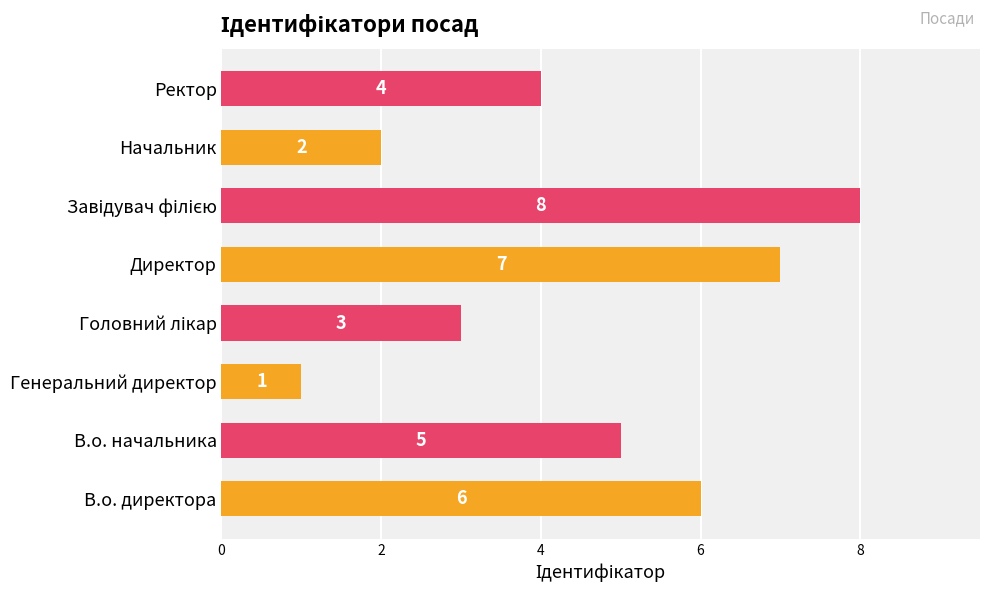

The value at Начальник is 3. True or false?

False